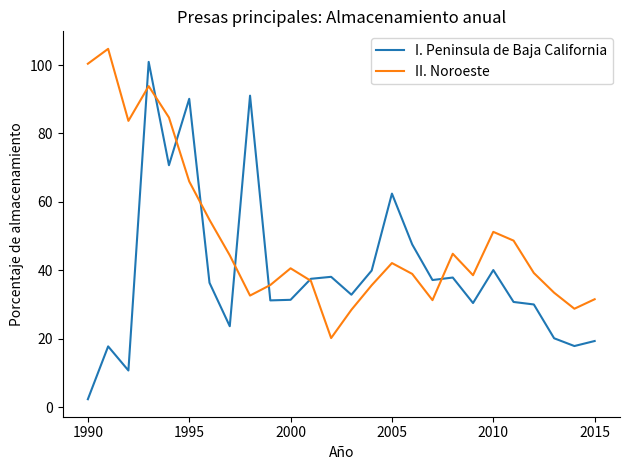

Count the number of data series in this chart.

2